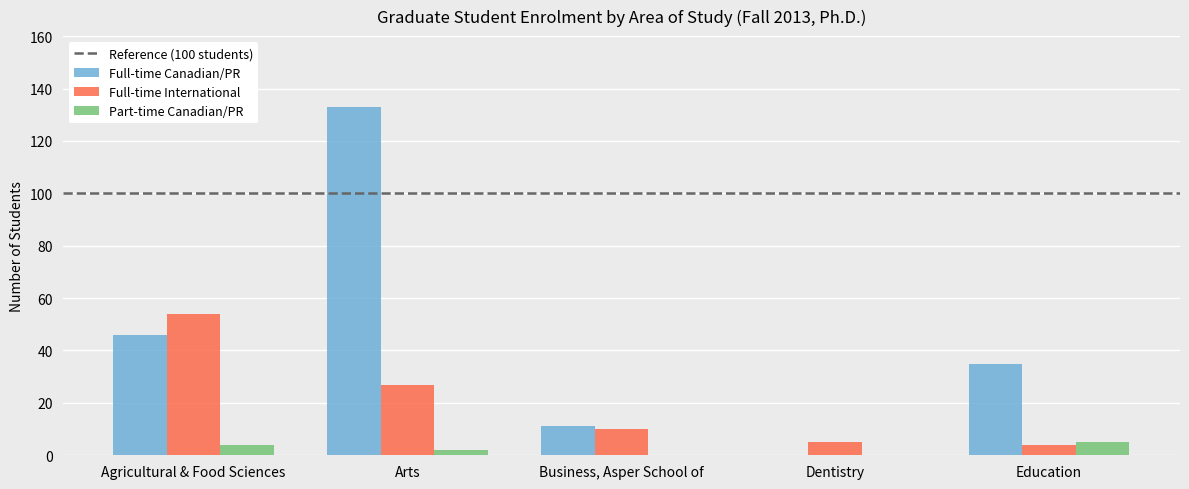

Reading left to right, transcribe all the data shown in this chart.

Full-time Canadian/PR: Agricultural & Food Sciences=46	Arts=133	Business, Asper School of=11	Dentistry=0	Education=35
Full-time International: Agricultural & Food Sciences=54	Arts=27	Business, Asper School of=10	Dentistry=5	Education=4
Part-time Canadian/PR: Agricultural & Food Sciences=4	Arts=2	Business, Asper School of=0	Dentistry=0	Education=5